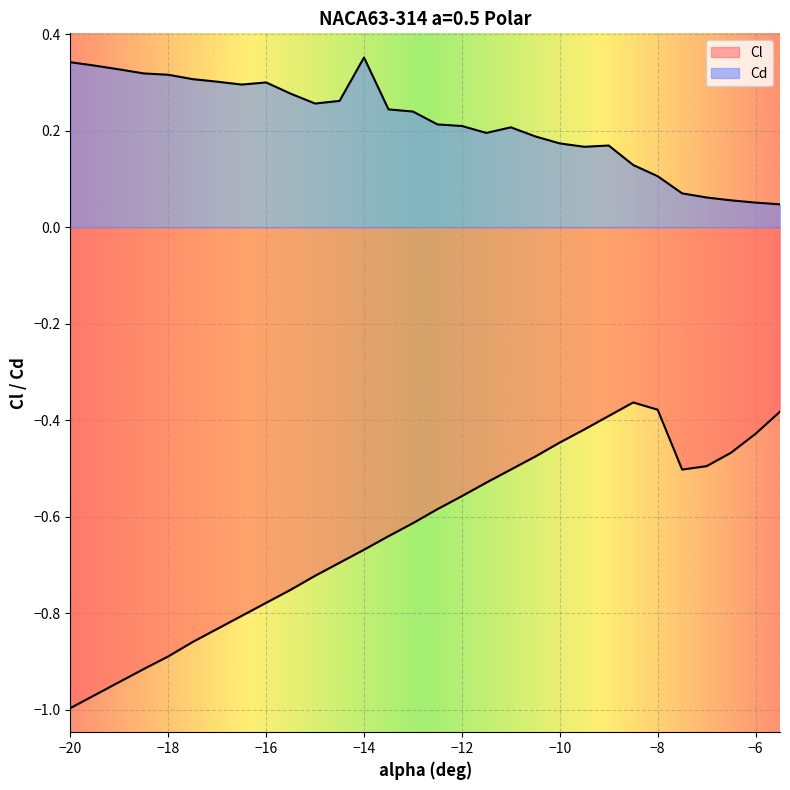

List the series in order of their overall mean, highest first.

Cd, Cl